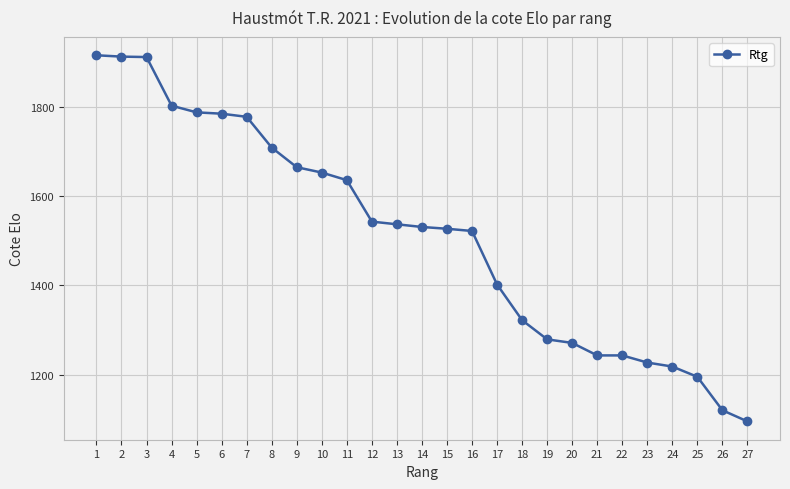

What is the difference between the values at 22 and 16?

279